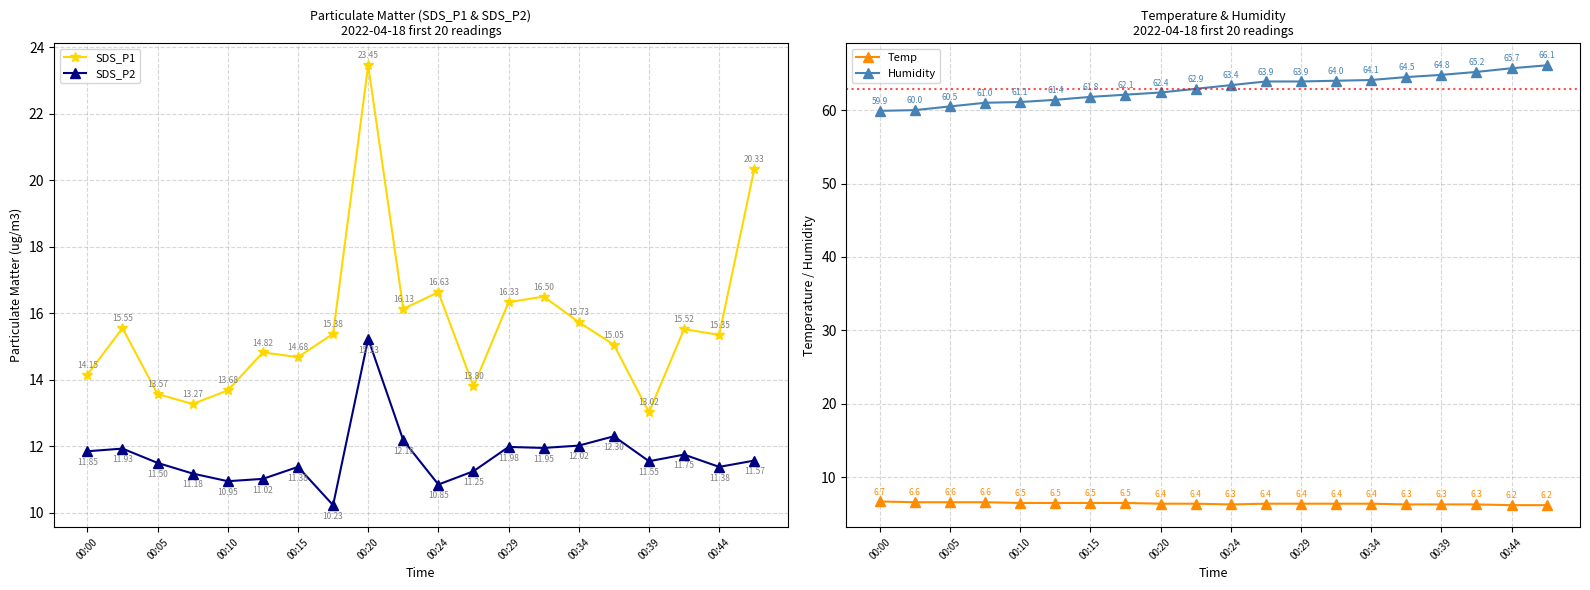

What is the difference between the second highest and minimum values in the Temp series?

0.4